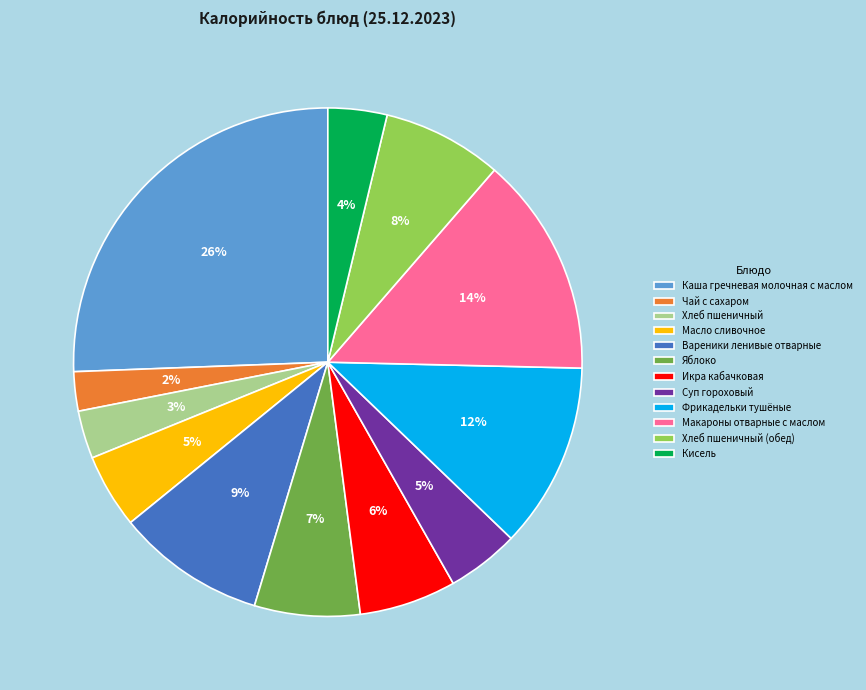

Between Хлеб пшеничный and Кисель, which is larger?

Кисель